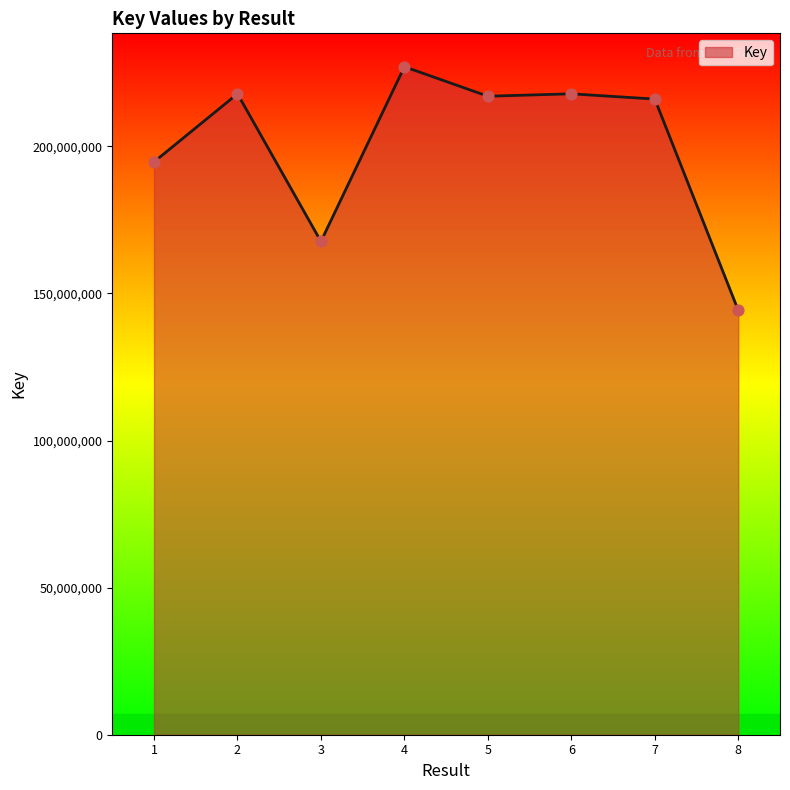

Which has a higher value, 8 or 2?

2